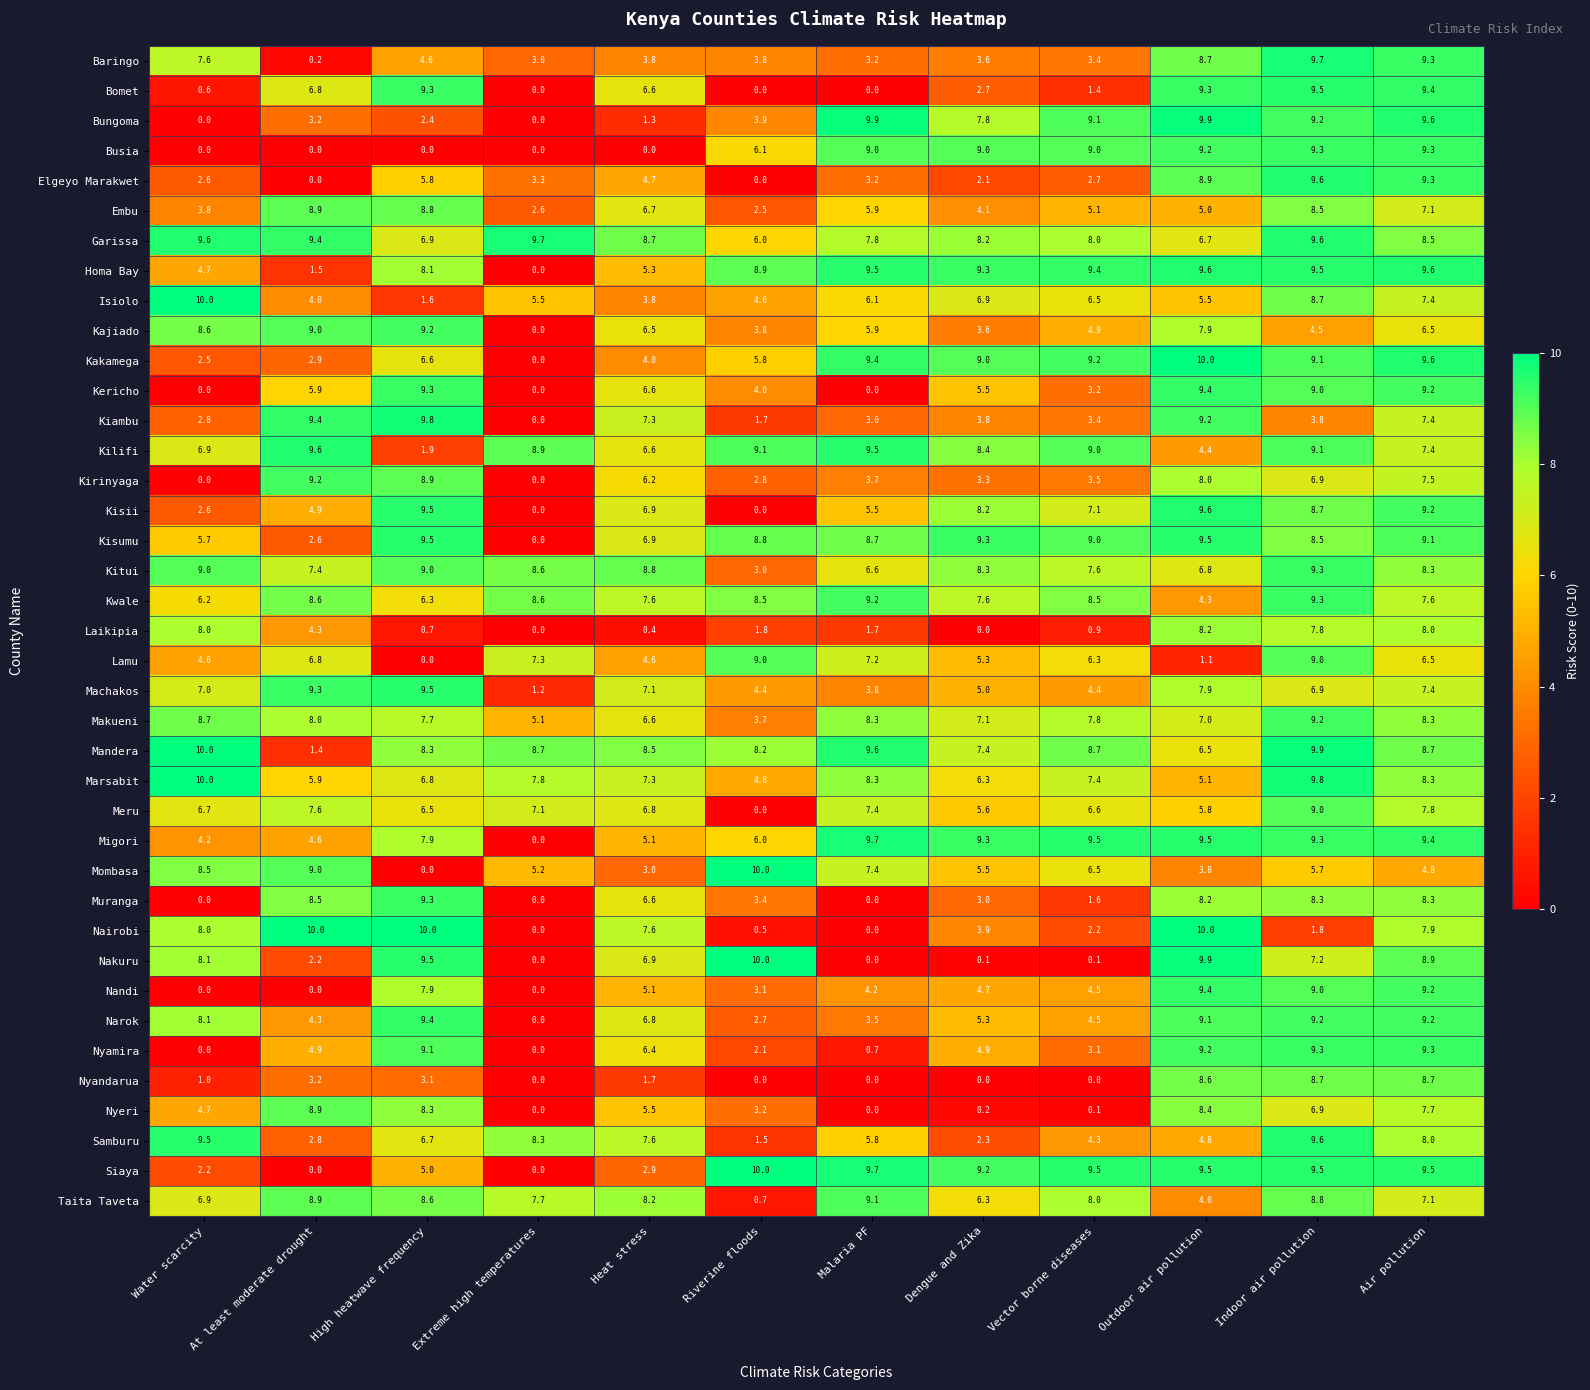

What is the difference between the maximum and second lowest values in the Nyamira series?

9.3